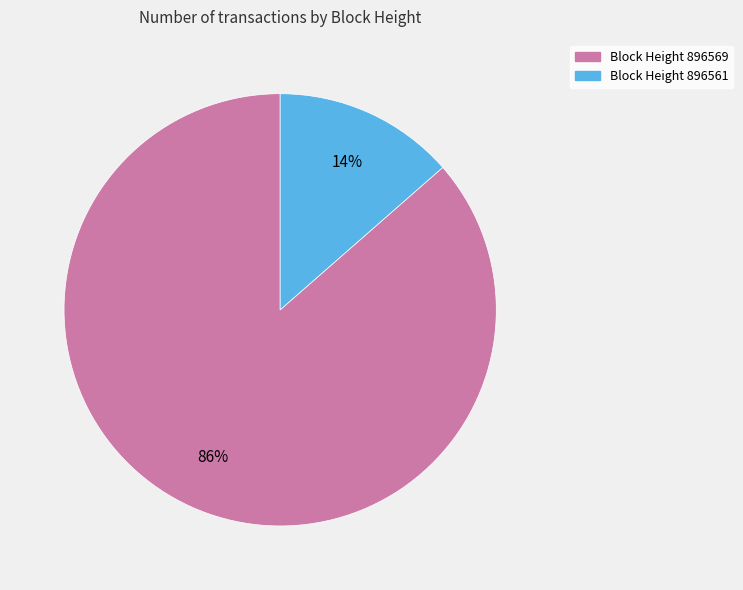

To the nearest percent, what is the average slice percentage?

50%